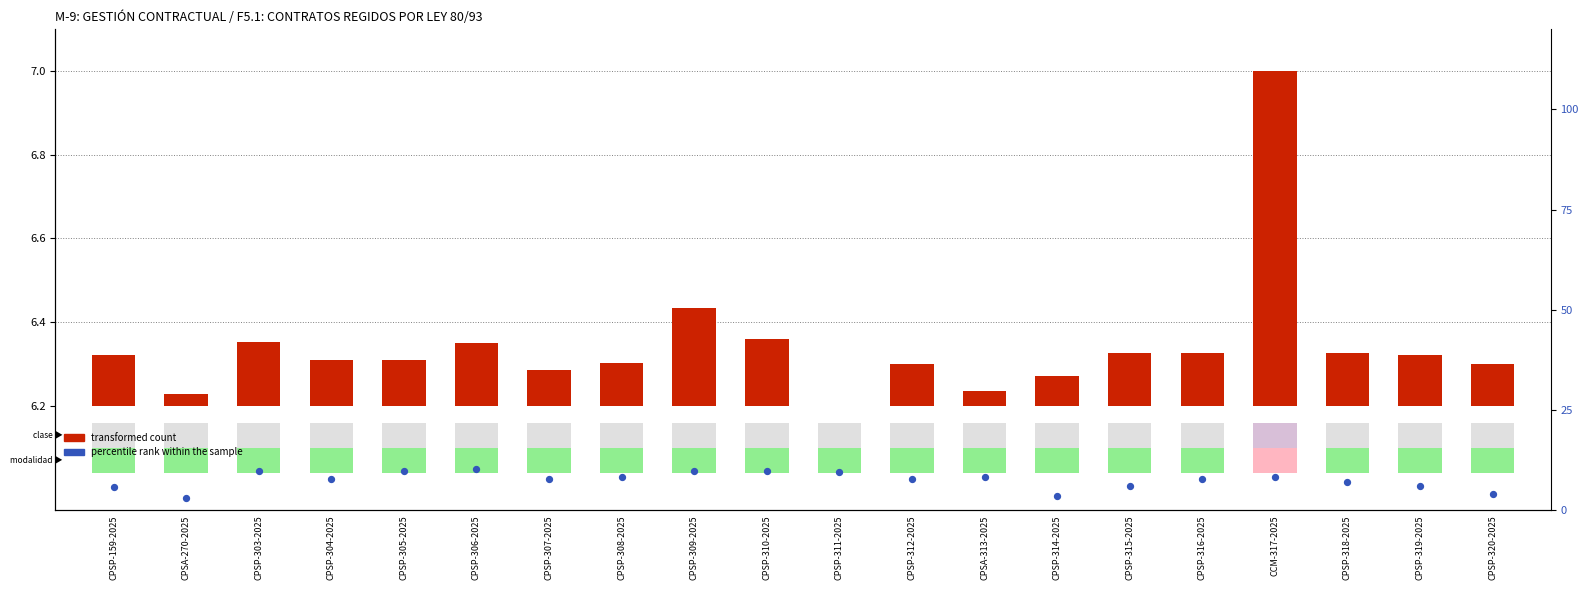

Is the value of percentile rank within the sample at CPSP-308-2025 greater than the value of transformed count at CPSP-310-2025?

Yes